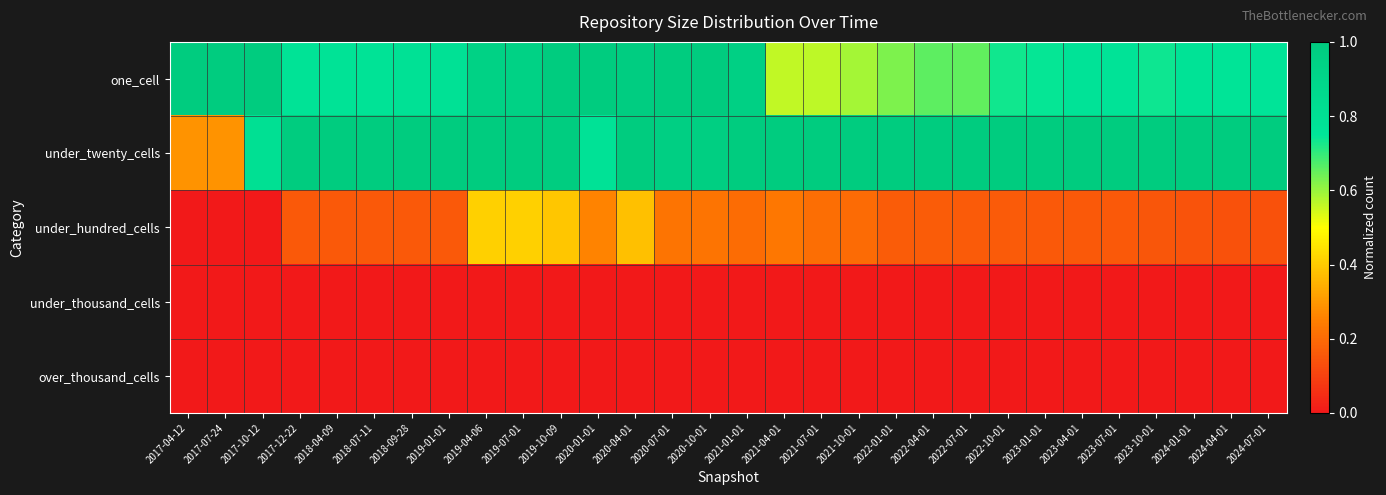

Reading left to right, what are all the values shown in this chart?

one_cell: 2017-04-12=1.0	2017-07-24=1.0	2017-10-12=1.0	2017-12-22=0.8	2018-04-09=0.8	2018-07-11=0.8	2018-09-28=0.8	2019-01-01=0.8	2019-04-06=0.9	2019-07-01=0.9	2019-10-09=1.0	2020-01-01=1.0	2020-04-01=1.0	2020-07-01=1.0	2020-10-01=1.0	2021-01-01=1.0	2021-04-01=0.6	2021-07-01=0.6	2021-10-01=0.6	2022-01-01=0.6	2022-04-01=0.7	2022-07-01=0.7	2022-10-01=0.7	2023-01-01=0.7	2023-04-01=0.8	2023-07-01=0.8	2023-10-01=0.7	2024-01-01=0.8	2024-04-01=0.8	2024-07-01=0.8
under_twenty_cells: 2017-04-12=0.3	2017-07-24=0.3	2017-10-12=0.8	2017-12-22=1.0	2018-04-09=1.0	2018-07-11=1.0	2018-09-28=1.0	2019-01-01=1.0	2019-04-06=1.0	2019-07-01=1.0	2019-10-09=1.0	2020-01-01=0.8	2020-04-01=1.0	2020-07-01=1.0	2020-10-01=1.0	2021-01-01=1.0	2021-04-01=1.0	2021-07-01=1.0	2021-10-01=1.0	2022-01-01=1.0	2022-04-01=1.0	2022-07-01=1.0	2022-10-01=1.0	2023-01-01=1.0	2023-04-01=1.0	2023-07-01=1.0	2023-10-01=1.0	2024-01-01=1.0	2024-04-01=1.0	2024-07-01=1.0
under_hundred_cells: 2017-04-12=0.0	2017-07-24=0.0	2017-10-12=0.0	2017-12-22=0.2	2018-04-09=0.2	2018-07-11=0.2	2018-09-28=0.2	2019-01-01=0.2	2019-04-06=0.4	2019-07-01=0.4	2019-10-09=0.4	2020-01-01=0.3	2020-04-01=0.4	2020-07-01=0.2	2020-10-01=0.2	2021-01-01=0.2	2021-04-01=0.2	2021-07-01=0.2	2021-10-01=0.2	2022-01-01=0.2	2022-04-01=0.2	2022-07-01=0.2	2022-10-01=0.2	2023-01-01=0.2	2023-04-01=0.2	2023-07-01=0.2	2023-10-01=0.1	2024-01-01=0.1	2024-04-01=0.1	2024-07-01=0.1
under_thousand_cells: 2017-04-12=0.0	2017-07-24=0.0	2017-10-12=0.0	2017-12-22=0.0	2018-04-09=0.0	2018-07-11=0.0	2018-09-28=0.0	2019-01-01=0.0	2019-04-06=0.0	2019-07-01=0.0	2019-10-09=0.0	2020-01-01=0.0	2020-04-01=0.0	2020-07-01=0.0	2020-10-01=0.0	2021-01-01=0.0	2021-04-01=0.0	2021-07-01=0.0	2021-10-01=0.0	2022-01-01=0.0	2022-04-01=0.0	2022-07-01=0.0	2022-10-01=0.0	2023-01-01=0.0	2023-04-01=0.0	2023-07-01=0.0	2023-10-01=0.0	2024-01-01=0.0	2024-04-01=0.0	2024-07-01=0.0
over_thousand_cells: 2017-04-12=0.0	2017-07-24=0.0	2017-10-12=0.0	2017-12-22=0.0	2018-04-09=0.0	2018-07-11=0.0	2018-09-28=0.0	2019-01-01=0.0	2019-04-06=0.0	2019-07-01=0.0	2019-10-09=0.0	2020-01-01=0.0	2020-04-01=0.0	2020-07-01=0.0	2020-10-01=0.0	2021-01-01=0.0	2021-04-01=0.0	2021-07-01=0.0	2021-10-01=0.0	2022-01-01=0.0	2022-04-01=0.0	2022-07-01=0.0	2022-10-01=0.0	2023-01-01=0.0	2023-04-01=0.0	2023-07-01=0.0	2023-10-01=0.0	2024-01-01=0.0	2024-04-01=0.0	2024-07-01=0.0